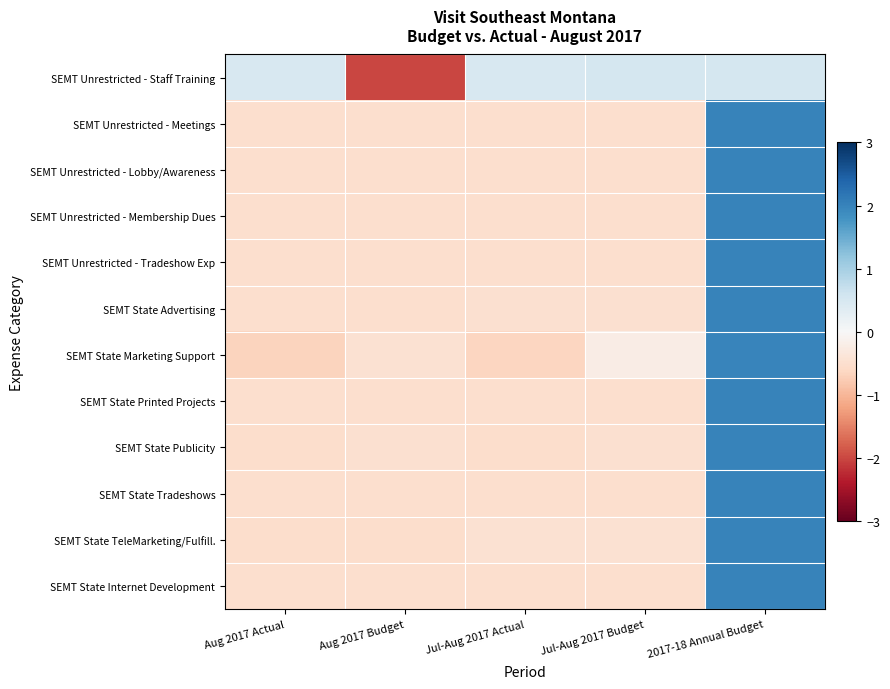

What is the difference between the highest and lowest values at Aug 2017 Actual?

1.1